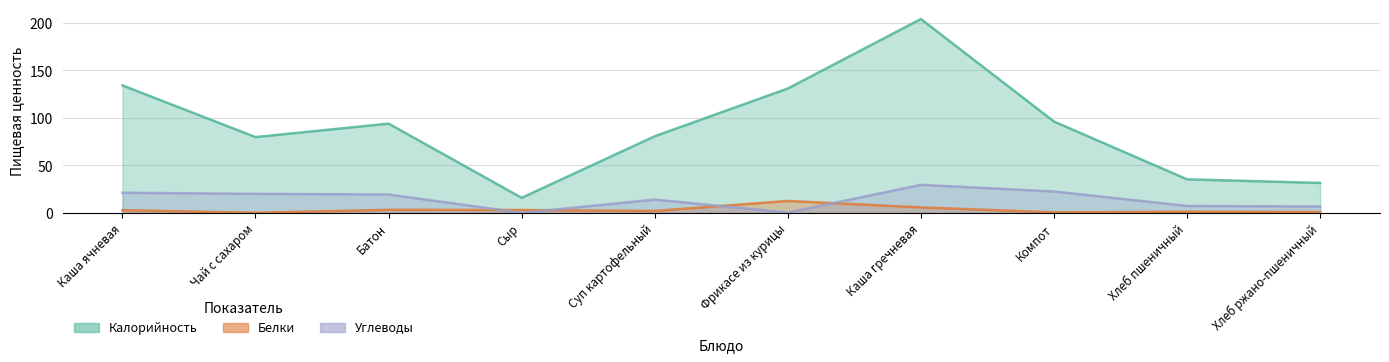

What is the value of the Калорийность point at the 6th from the left?

131.0